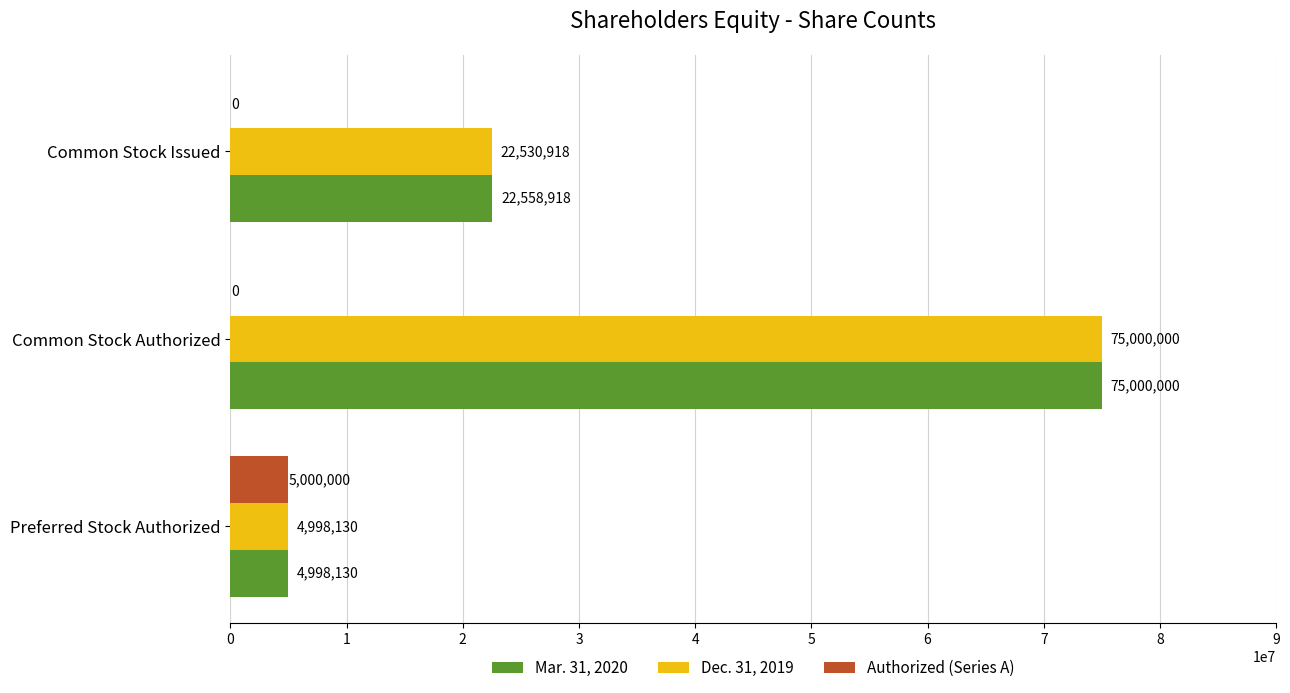

True or false: Mar. 31, 2020 has a value of 45772588 at Common Stock Authorized.

False